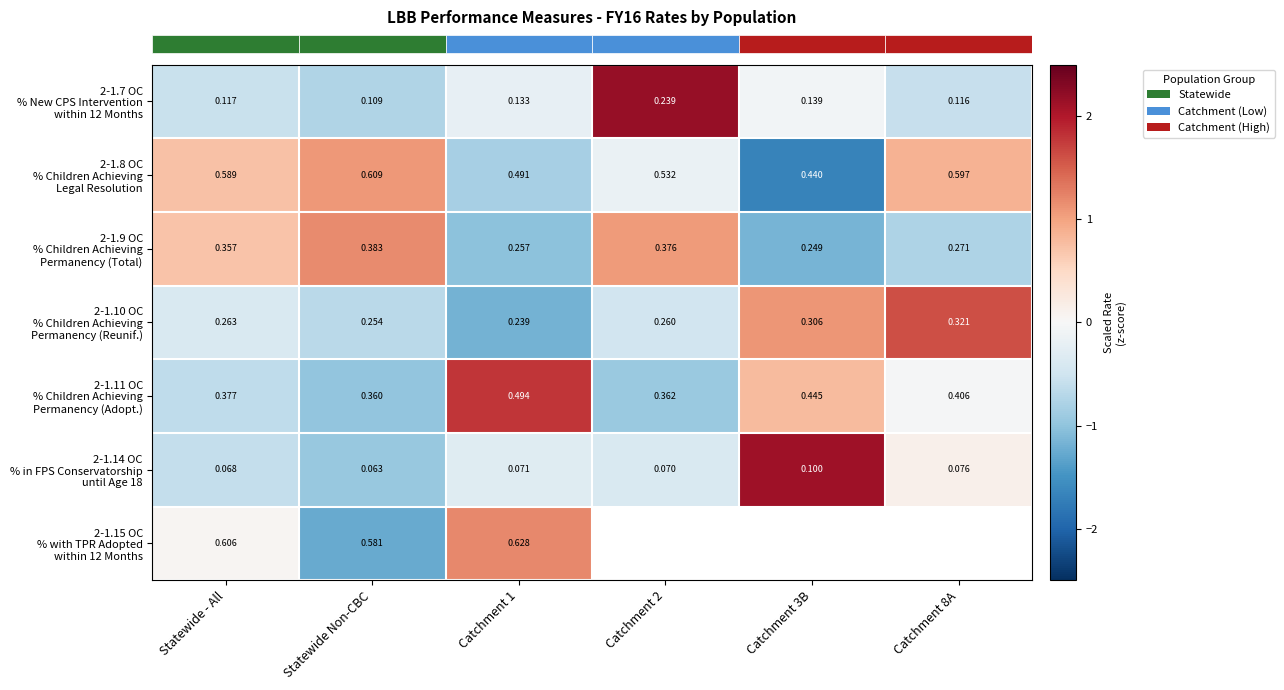

How many values in row_0 are below zero?

5